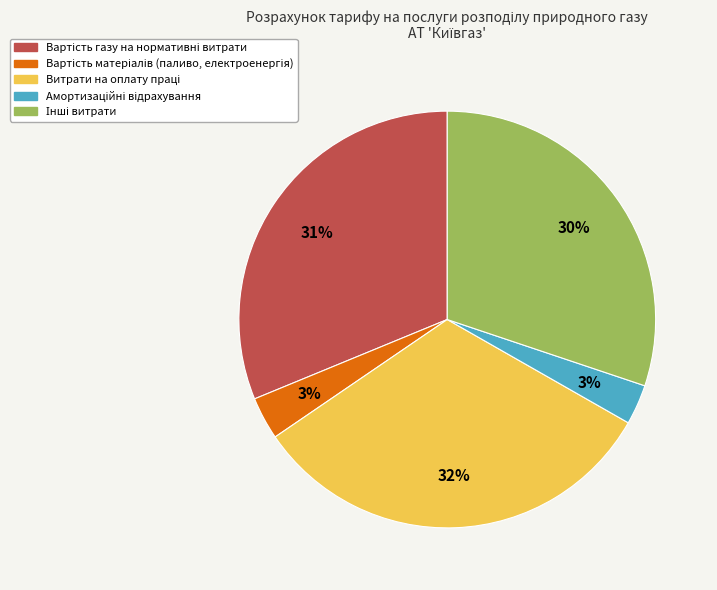

Is there any slice that represents more than half of the pie?

No